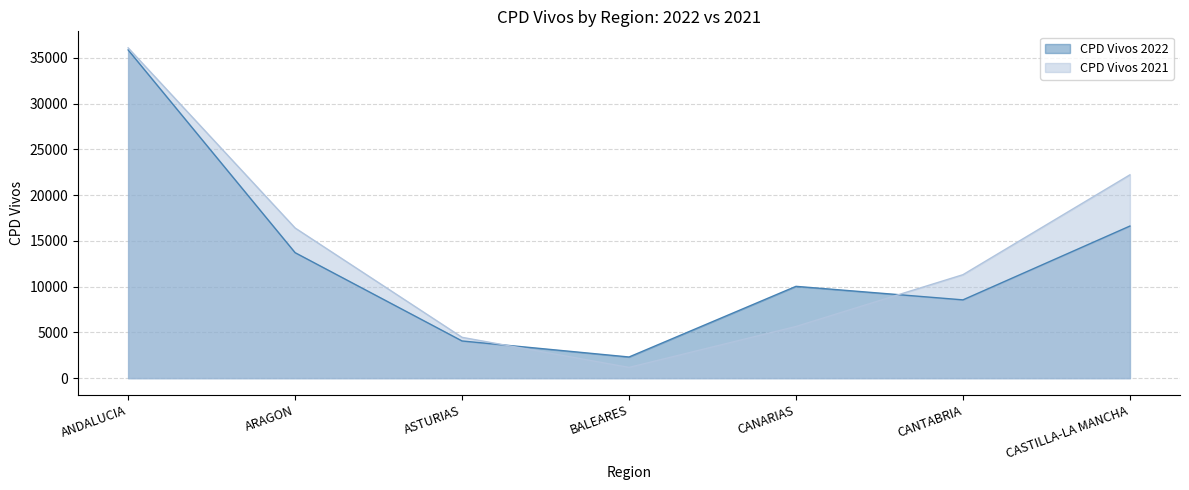

List the labels in order of CPD Vivos 2022 value, smallest first.

BALEARES, ASTURIAS, CANTABRIA, CANARIAS, ARAGON, CASTILLA-LA MANCHA, ANDALUCIA